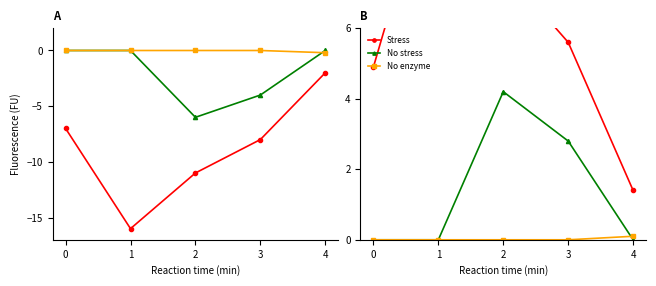

What is the difference between the maximum and second lowest values in the Stress series?

6.3